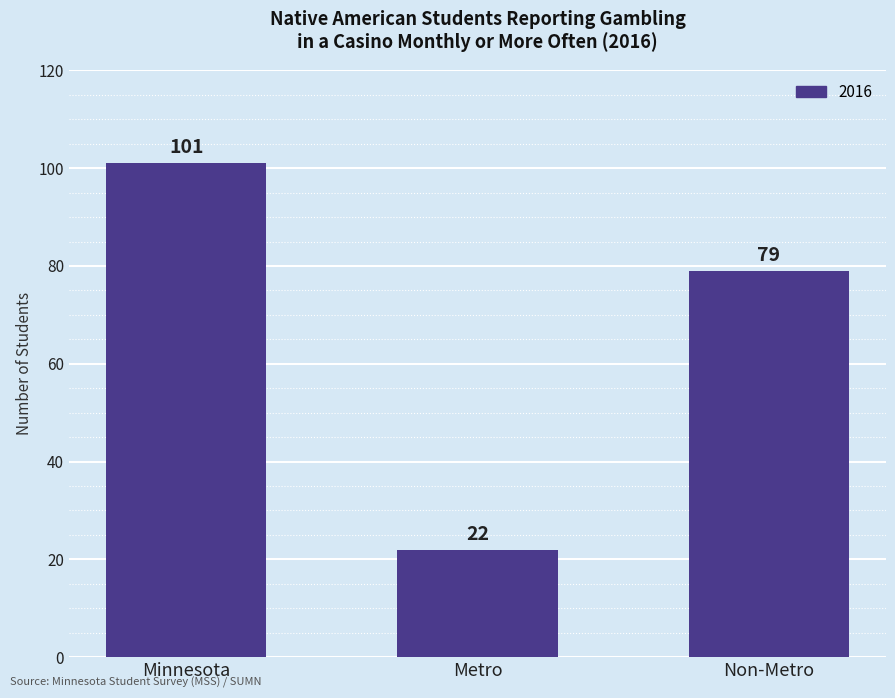

What is the smallest value displayed?

22